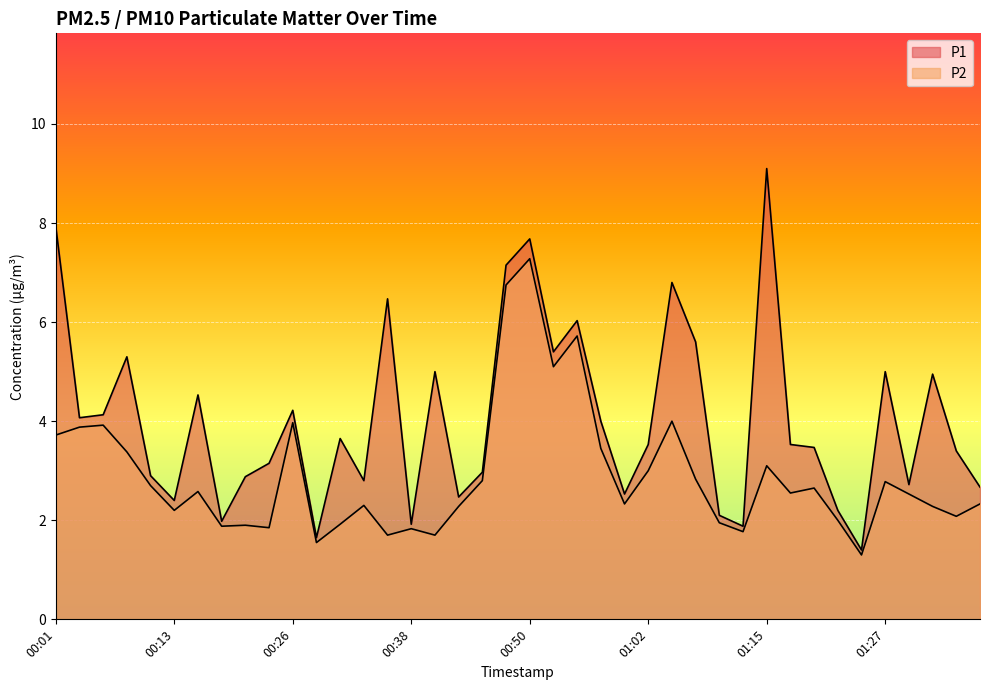

Reading left to right, list all the values displayed in this chart.

P1: 00:01=7.9	00:03=4.1	00:06=4.1	00:08=5.3	00:11=2.9	00:13=2.4	00:16=4.5	00:18=2.0	00:21=2.9	00:23=3.1	00:26=4.2	00:28=1.6	00:30=3.6	00:33=2.8	00:35=6.5	00:38=1.9	00:40=5.0	00:43=2.5	00:45=3.0	00:48=7.2	00:50=7.7	00:53=5.4	00:55=6.0	00:57=4.0	01:00=2.5	01:02=3.5	01:05=6.8	01:07=5.6	01:10=2.1	01:12=1.9	01:15=9.1	01:17=3.5	01:20=3.5	01:22=2.2	01:24=1.4	01:27=5.0	01:29=2.7	01:32=5.0	01:34=3.4	01:37=2.7
P2: 00:01=3.7	00:03=3.9	00:06=3.9	00:08=3.4	00:11=2.7	00:13=2.2	00:16=2.6	00:18=1.9	00:21=1.9	00:23=1.9	00:26=4.0	00:28=1.6	00:30=1.9	00:33=2.3	00:35=1.7	00:38=1.8	00:40=1.7	00:43=2.3	00:45=2.8	00:48=6.8	00:50=7.3	00:53=5.1	00:55=5.7	00:57=3.5	01:00=2.3	01:02=3.0	01:05=4.0	01:07=2.8	01:10=1.9	01:12=1.8	01:15=3.1	01:17=2.5	01:20=2.6	01:22=2.0	01:24=1.3	01:27=2.8	01:29=2.5	01:32=2.3	01:34=2.1	01:37=2.3